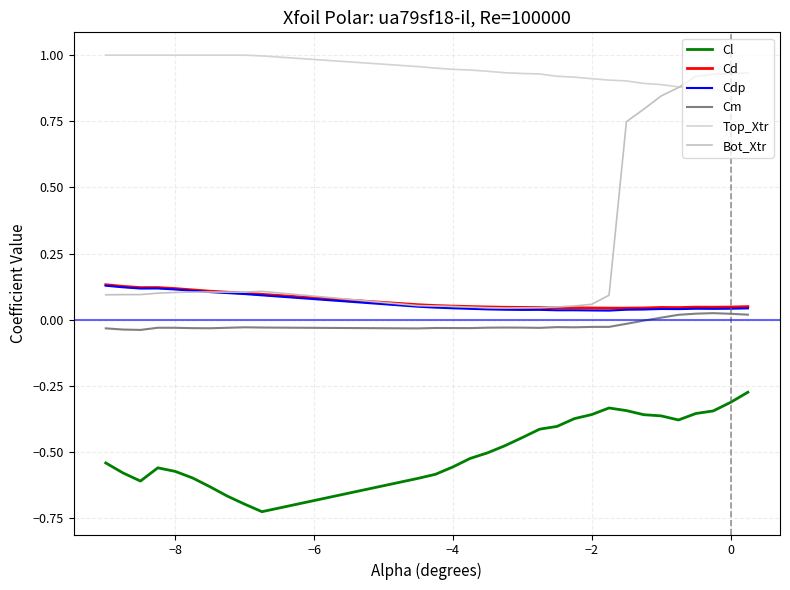

Does the chart have visible grid lines?

Yes